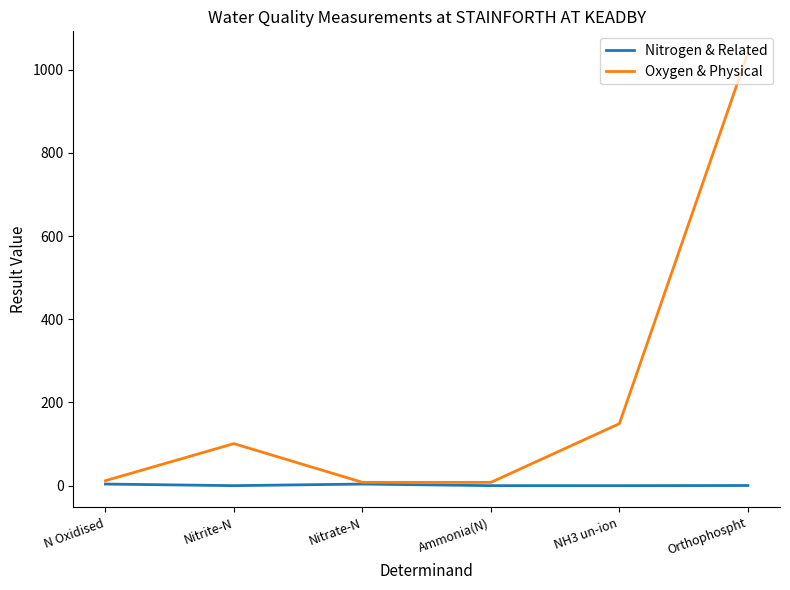

Where is Oxygen & Physical nearest to the value 523?

NH3 un-ion